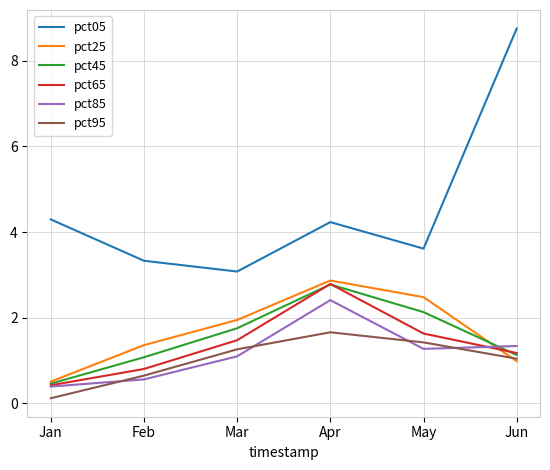

What is the average value of the pct05 series?

4.5